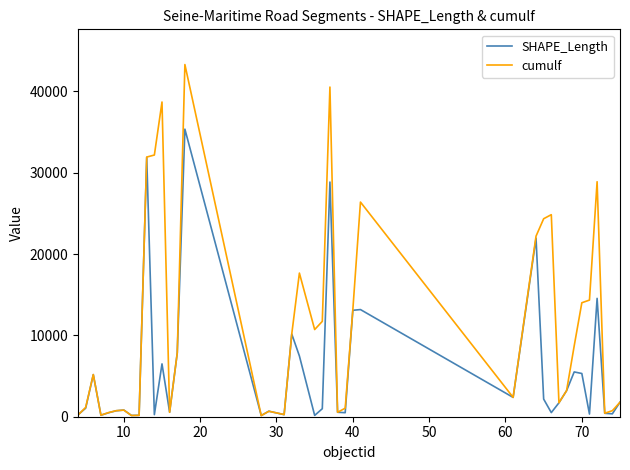

Which series has the largest total across all categories?

cumulf